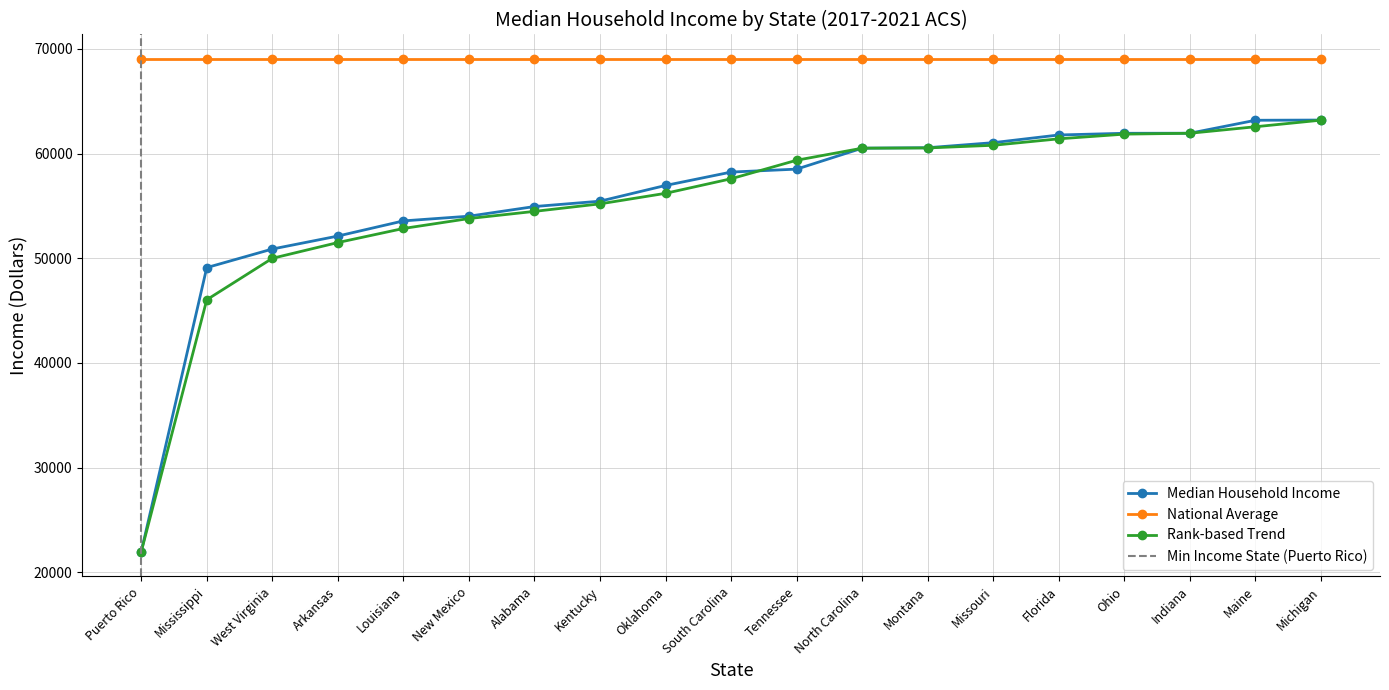

How many data points in Rank-based Trend are less than 57595?

9